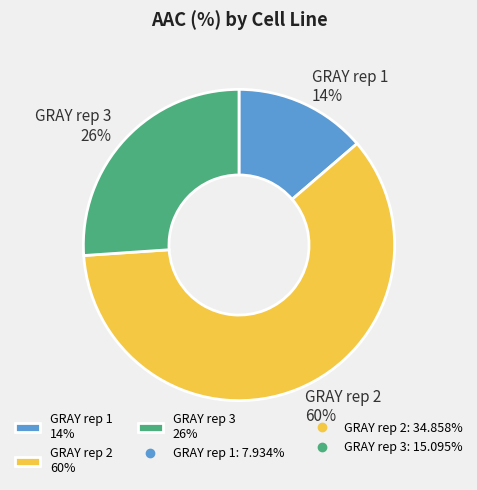

Is the sum of GRAY rep 2 60% and GRAY rep 1 14% greater than half?

Yes